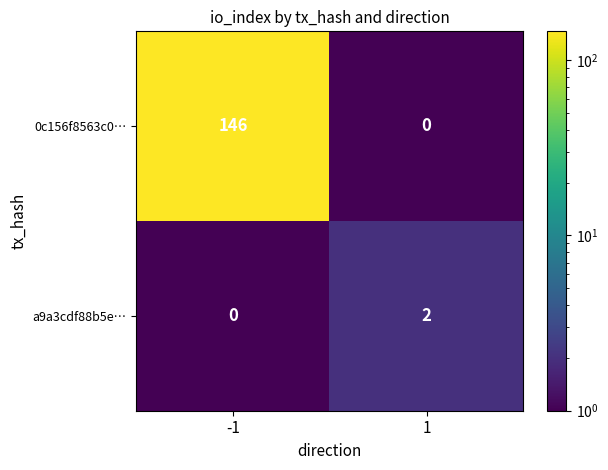

What is the difference between the highest and lowest values at -1?

146